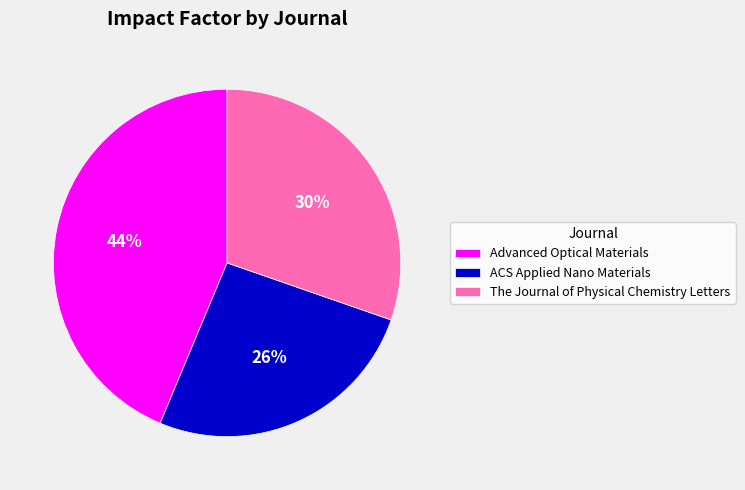

To the nearest percent, what percentage of the pie is ACS Applied Nano Materials?

26%